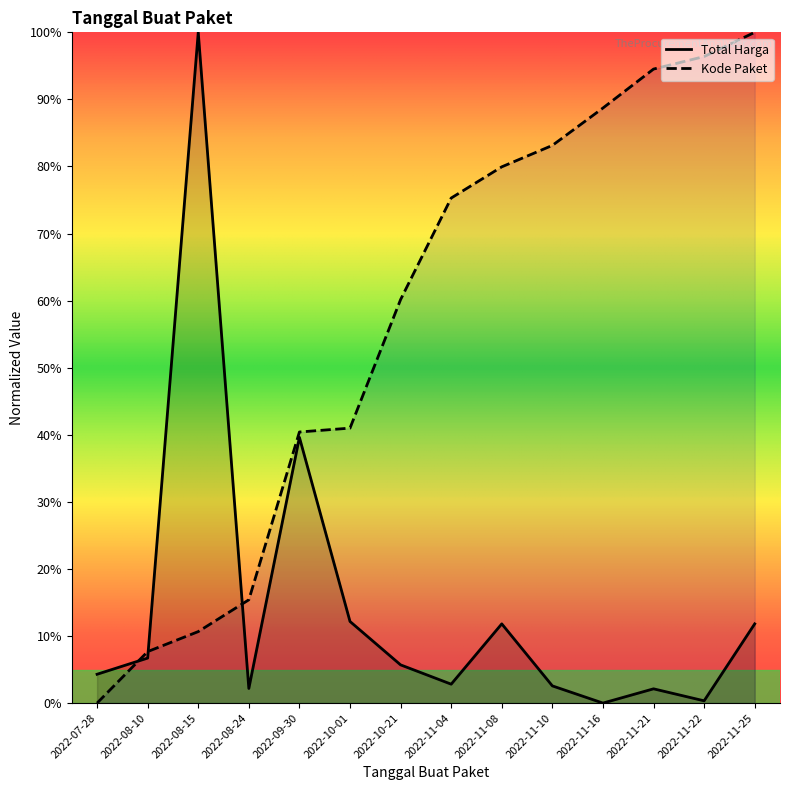

What is the sum of the Kode Paket values at 2022-08-24 and 2022-10-21?

75.6